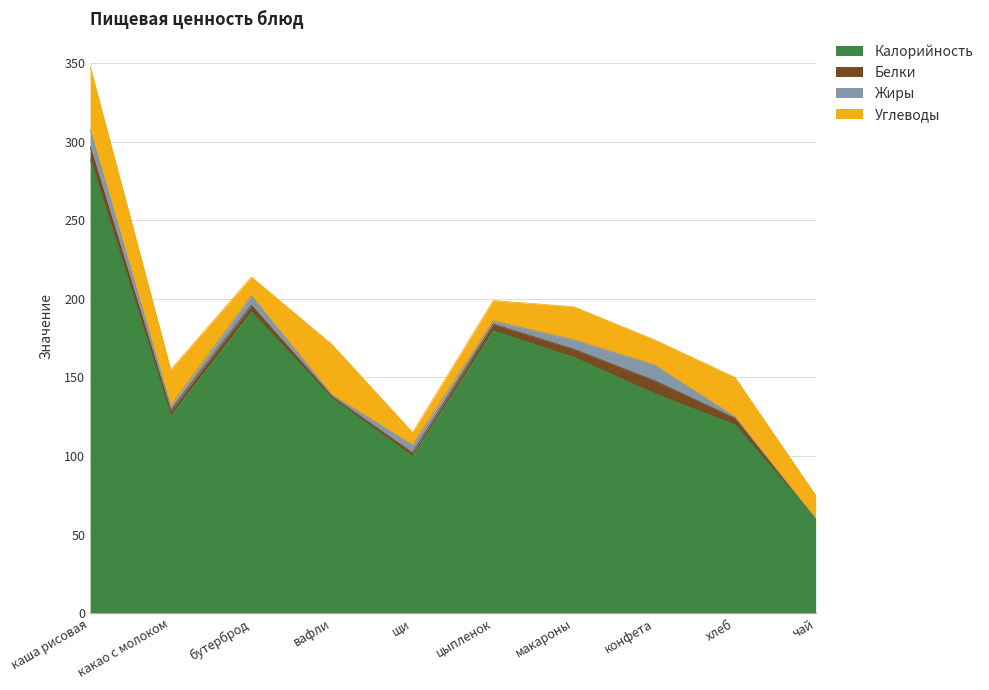

How many values in the Углеводы series are below 21?

5